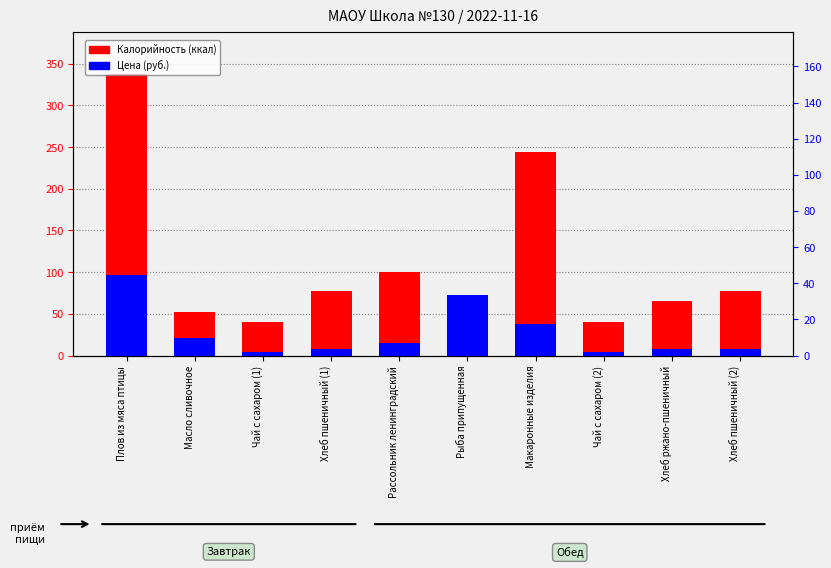

Which series has the largest range (max minus min)?

Калорийность (ккал)